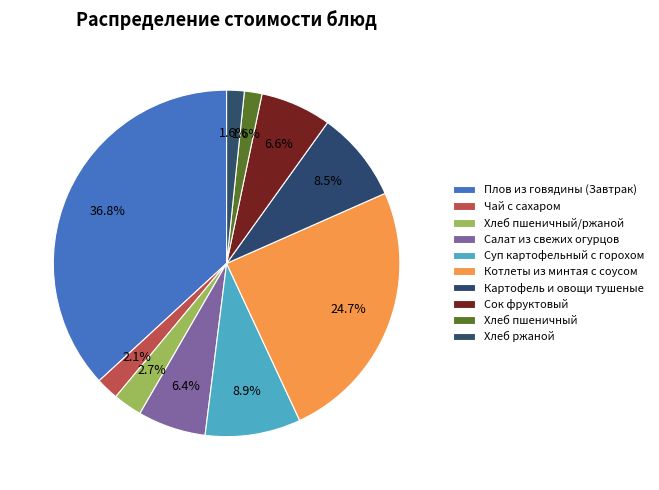

True or false: Плов из говядины (Завтрак) accounts for 37% of the total.

True